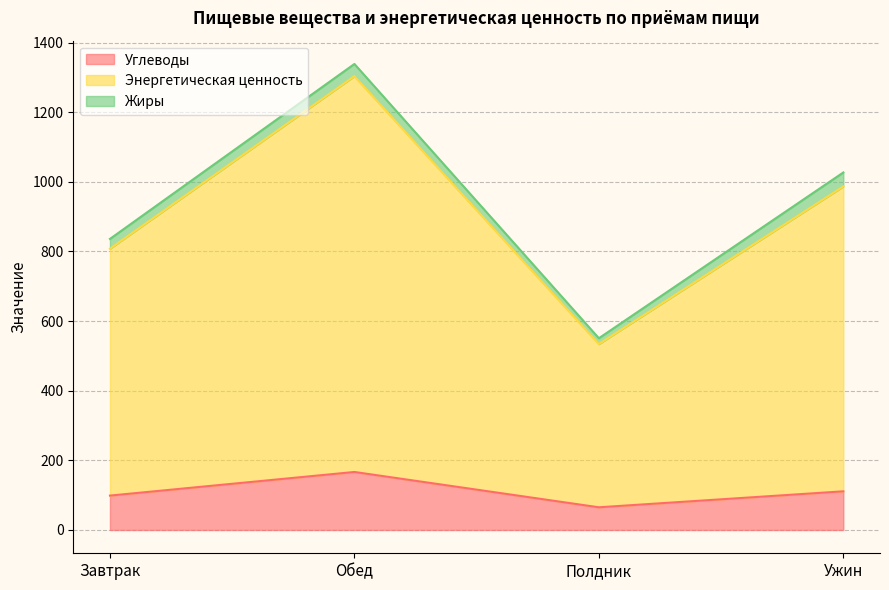

At how many categories does at least one series exceed 80?

4